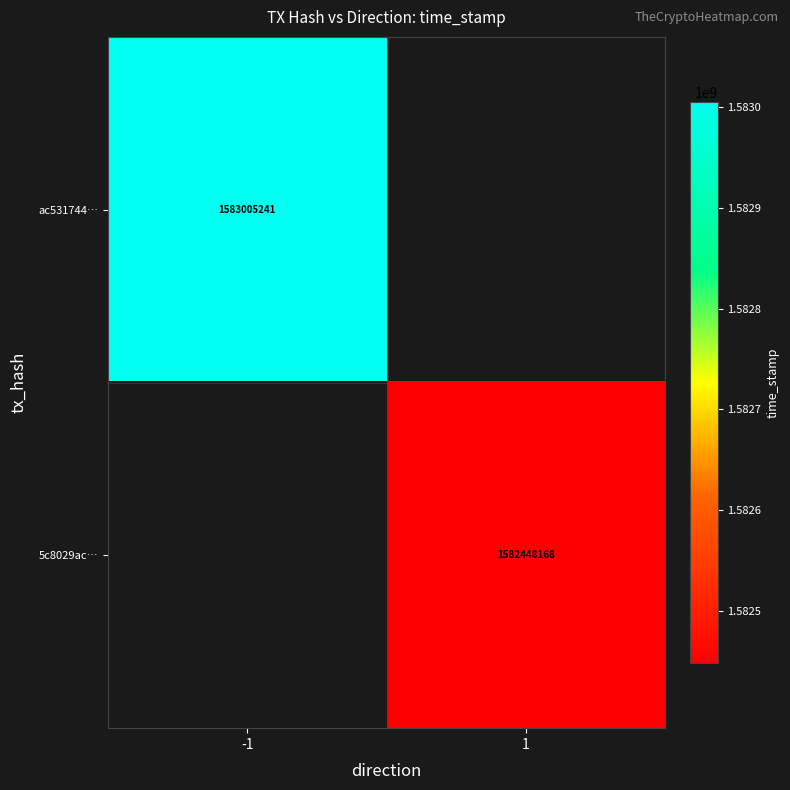

Is it true that ac531744… equals 1583005241 at -1?

True